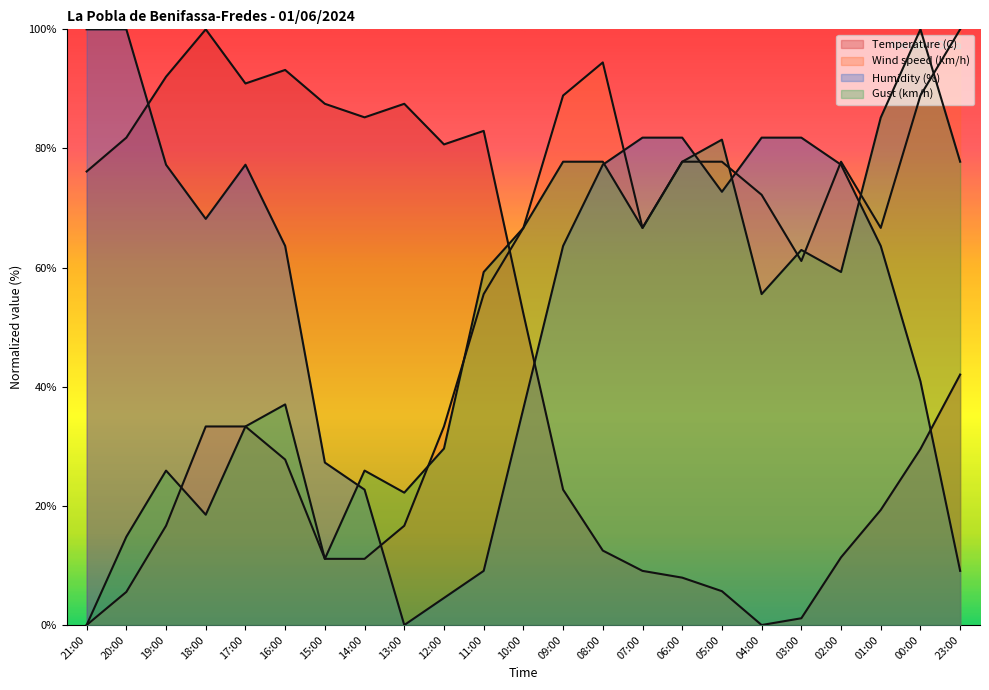

True or false: Temperature (C) and Gust (km/h) intersect in this chart.

True